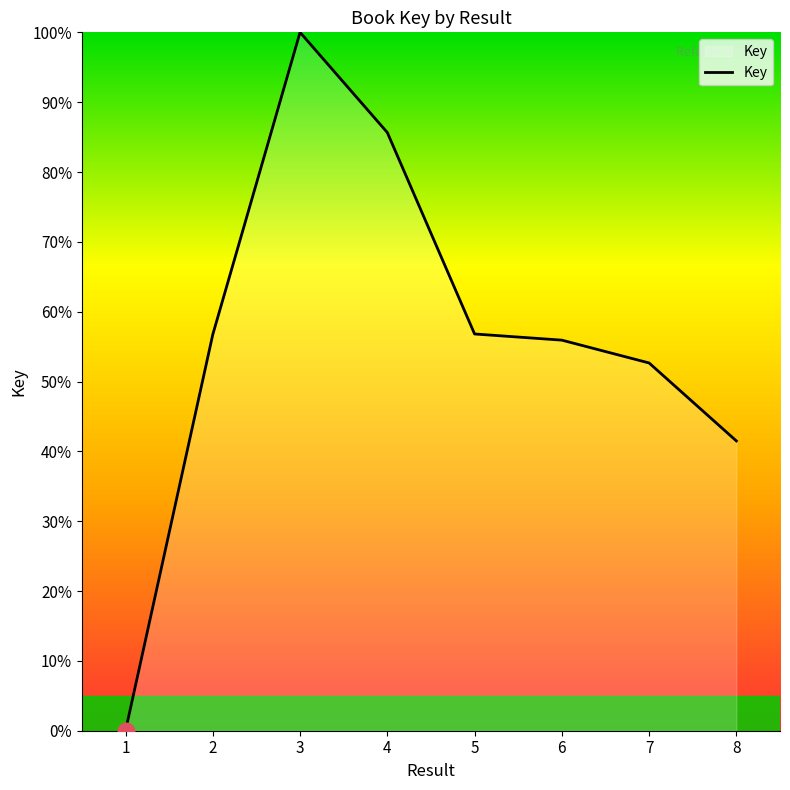

What is the ratio of the value at 7 to the value at 2?

0.9